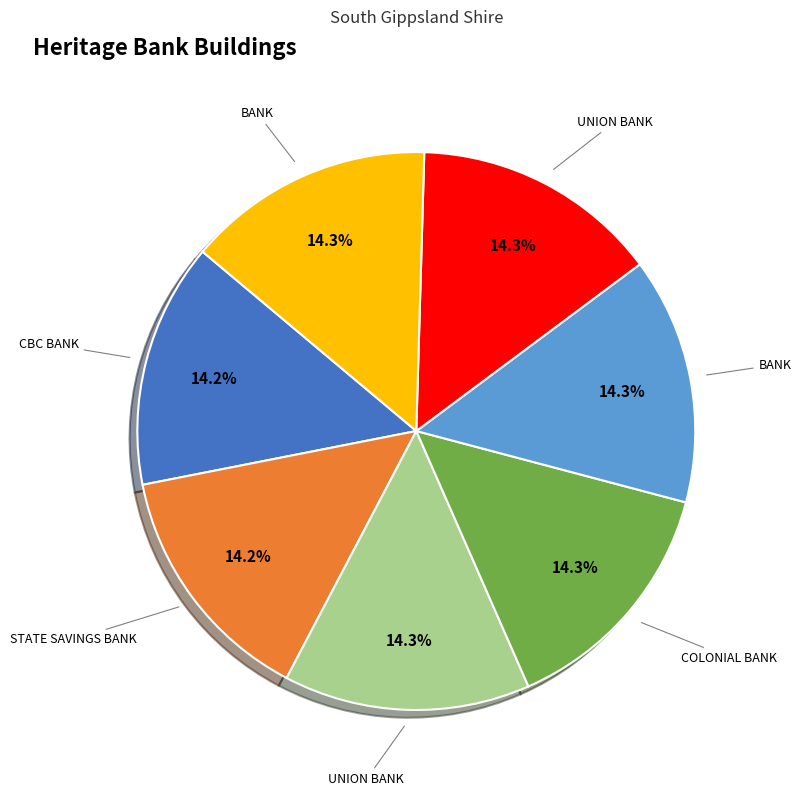

How many slices are in this pie chart?

7